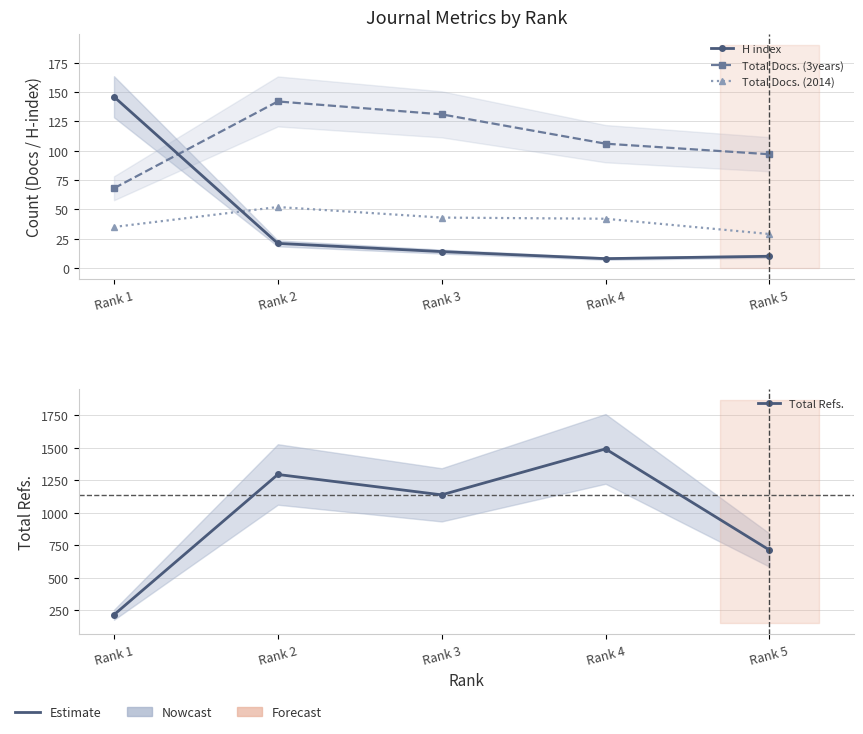

At which label is Total Refs. closest to 853?

Rank 5